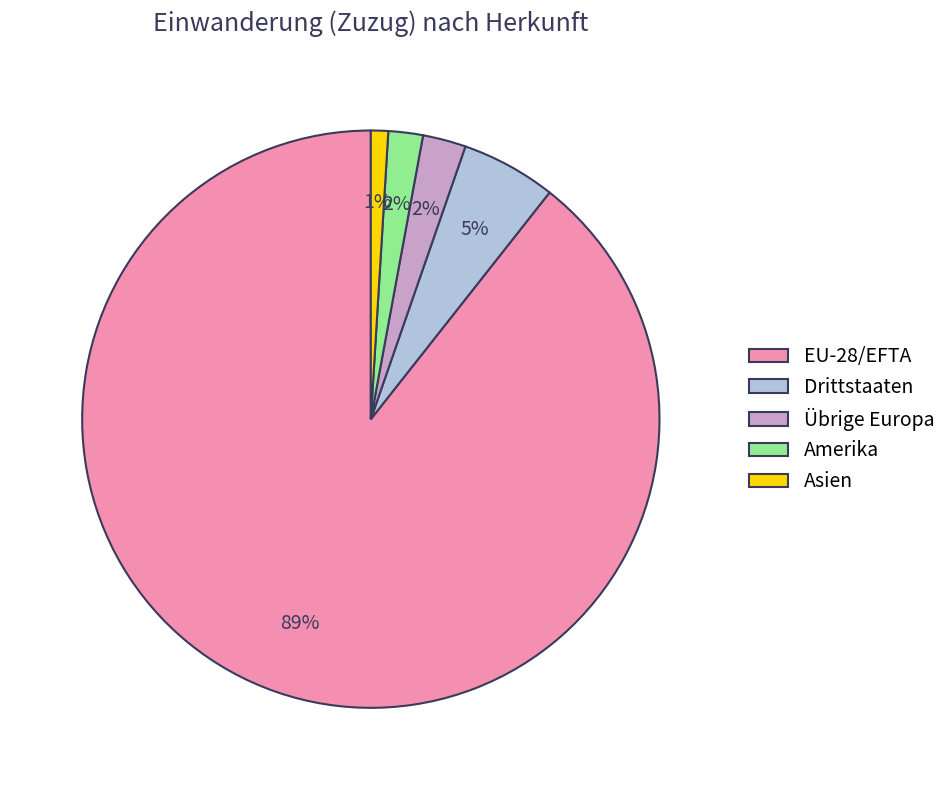

To the nearest percent, what is the combined percentage of Drittstaaten and Amerika?

7%